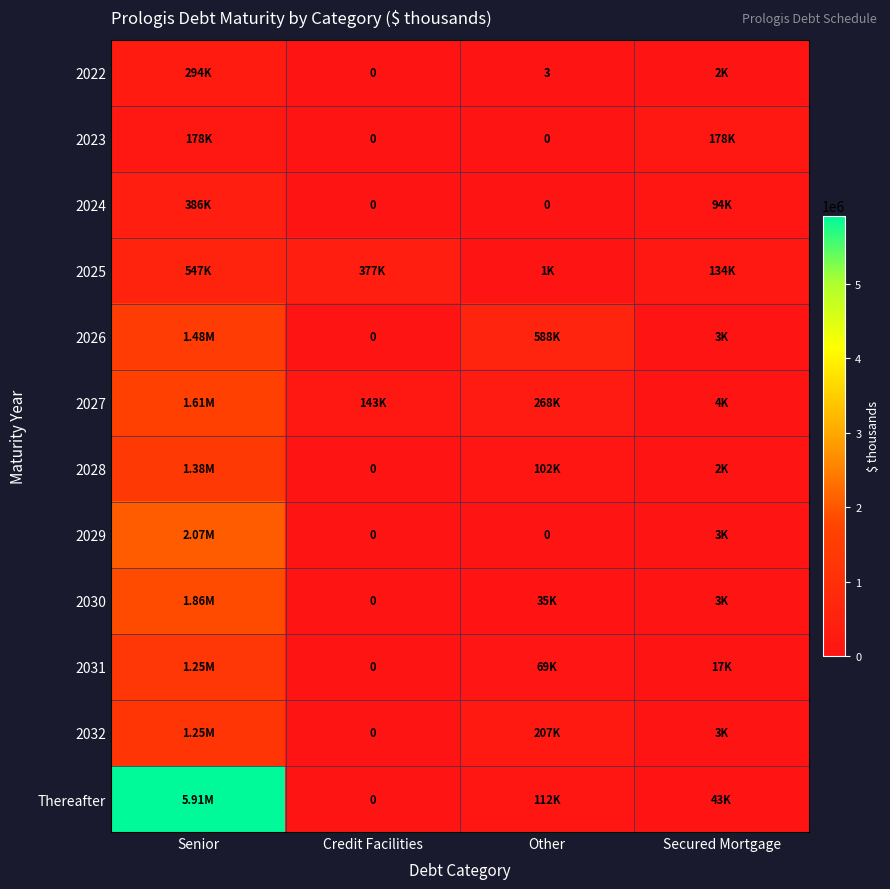

What is the greatest value displayed?

5913055